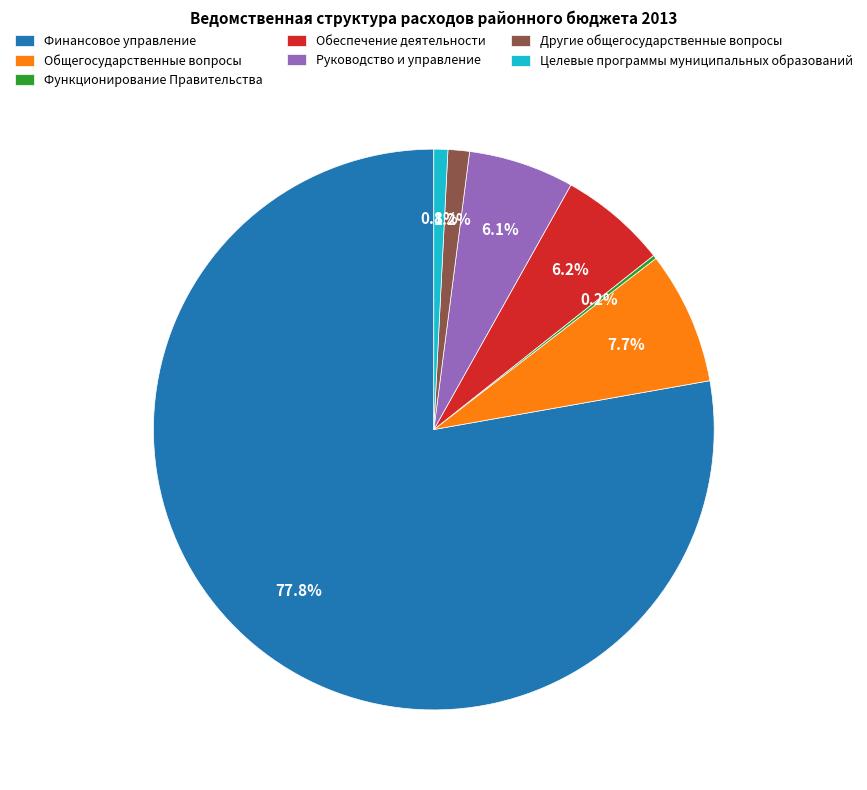

What is the ratio of the value at Общегосударственные вопросы to the value at Руководство и управление?

1.3